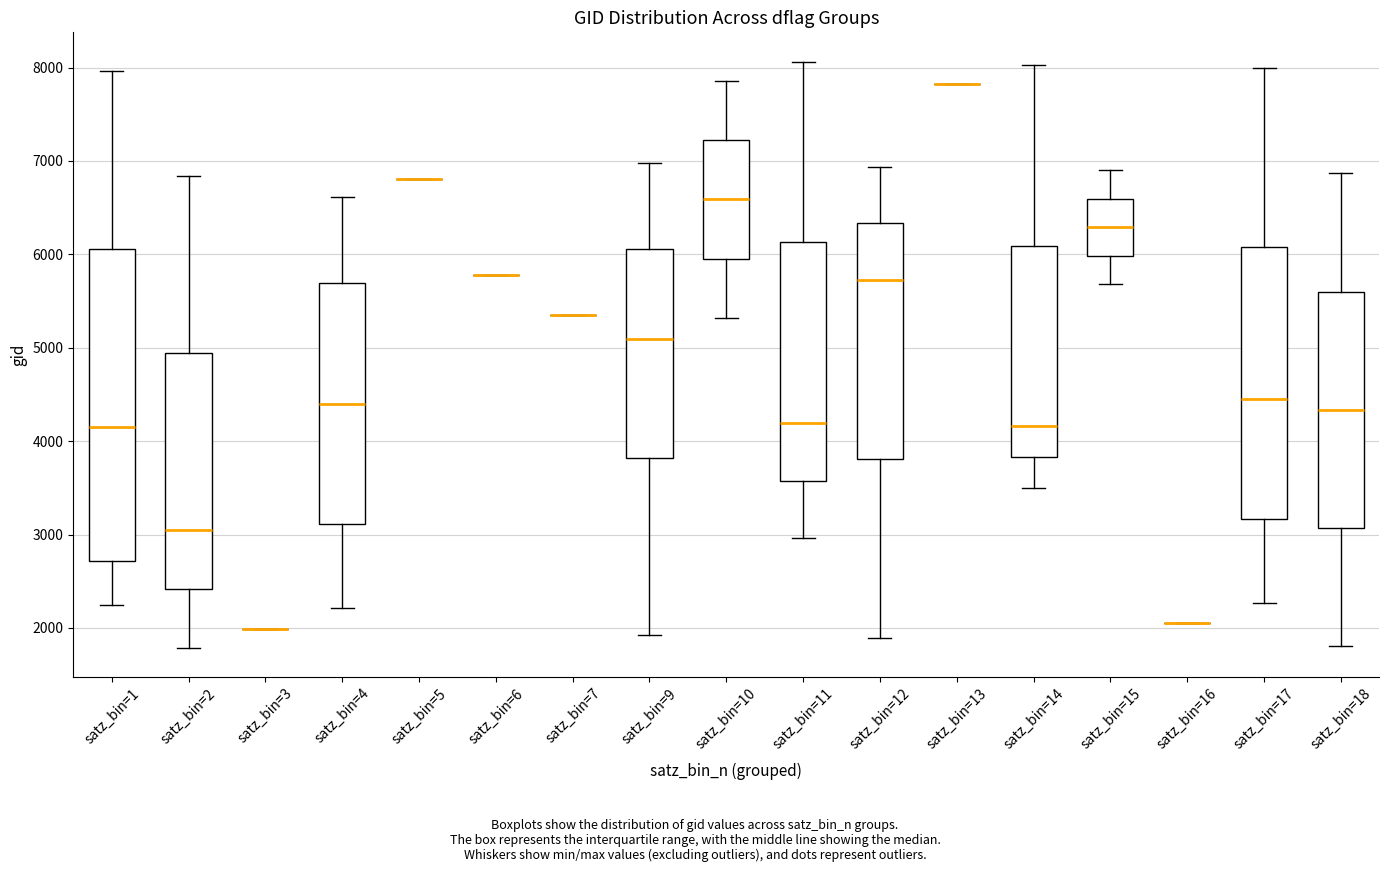

Reading left to right, read every box against the y-axis: the position of its median line, the range the box covers, and the ends of its whiskers. The values are not printed on the chart, so give them approximately, as read against the axis.

satz_bin=1: median 4100, box 2700 to 6100, whiskers 2200 to 8000
satz_bin=2: median 3100, box 2400 to 4900, whiskers 1800 to 6800
satz_bin=3: box collapsed to a line at 2000, whiskers 2000 to 2000
satz_bin=4: median 4400, box 3100 to 5700, whiskers 2200 to 6600
satz_bin=5: box collapsed to a line at 6800, whiskers 6800 to 6800
satz_bin=6: box collapsed to a line at 5800, whiskers 5800 to 5800
satz_bin=7: box collapsed to a line at 5400, whiskers 5400 to 5400
satz_bin=9: median 5100, box 3800 to 6100, whiskers 1900 to 7000
satz_bin=10: median 6600, box 6000 to 7200, whiskers 5300 to 7900
satz_bin=11: median 4200, box 3600 to 6100, whiskers 3000 to 8100
satz_bin=12: median 5700, box 3800 to 6300, whiskers 1900 to 6900
satz_bin=13: box collapsed to a line at 7800, whiskers 7800 to 7800
satz_bin=14: median 4200, box 3800 to 6100, whiskers 3500 to 8000
satz_bin=15: median 6300, box 6000 to 6600, whiskers 5700 to 6900
satz_bin=16: box collapsed to a line at 2100, whiskers 2100 to 2100
satz_bin=17: median 4500, box 3200 to 6100, whiskers 2300 to 8000
satz_bin=18: median 4300, box 3100 to 5600, whiskers 1800 to 6900